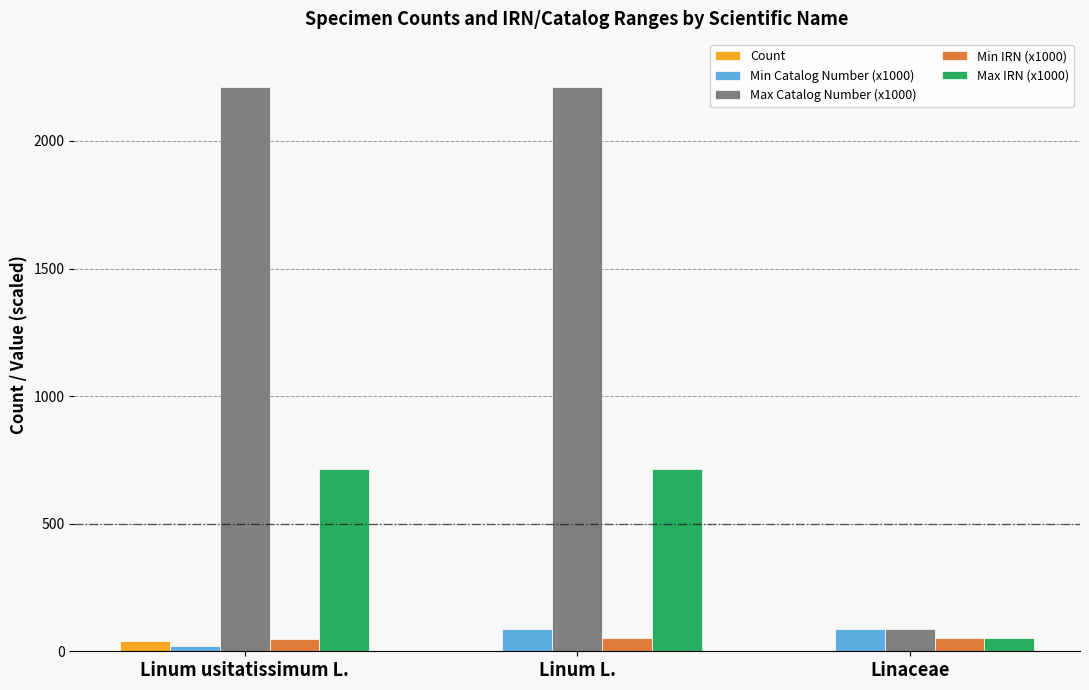

Which series has the largest total across all categories?

Max Catalog Number (x1000)